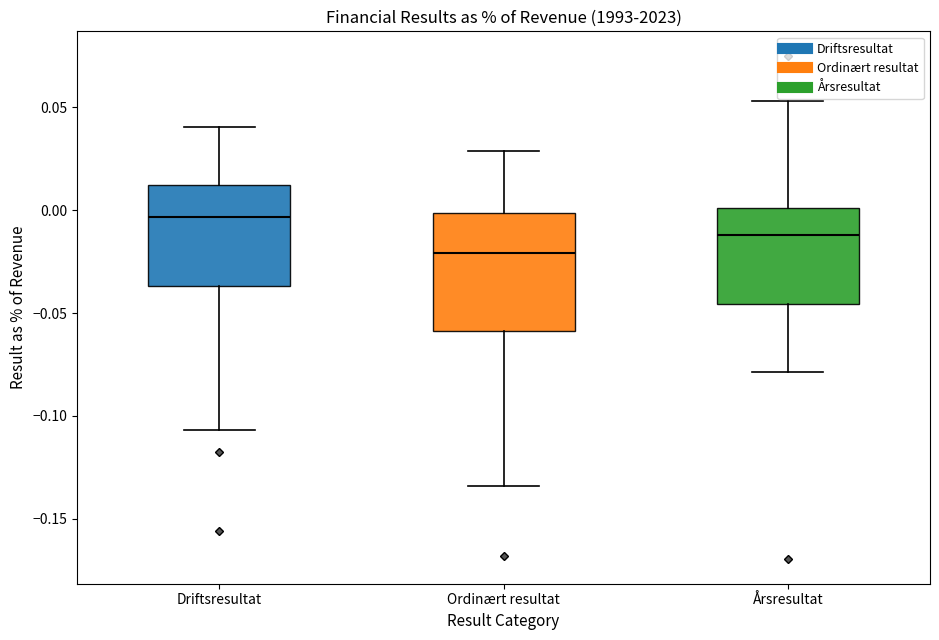

Reading left to right, transcribe this box plot: for each box, give where its median line is, the range the box spans, and where its two whiskers end, as read against the y-axis. The values are not printed on the chart, so give them approximately, as read against the axis.

Driftsresultat: median -0.005, box -0.035 to 0.010, whiskers -0.105 to 0.040
Ordinært resultat: median -0.020, box -0.060 to 0.000, whiskers -0.135 to 0.030
Årsresultat: median -0.010, box -0.045 to 0.000, whiskers -0.080 to 0.055